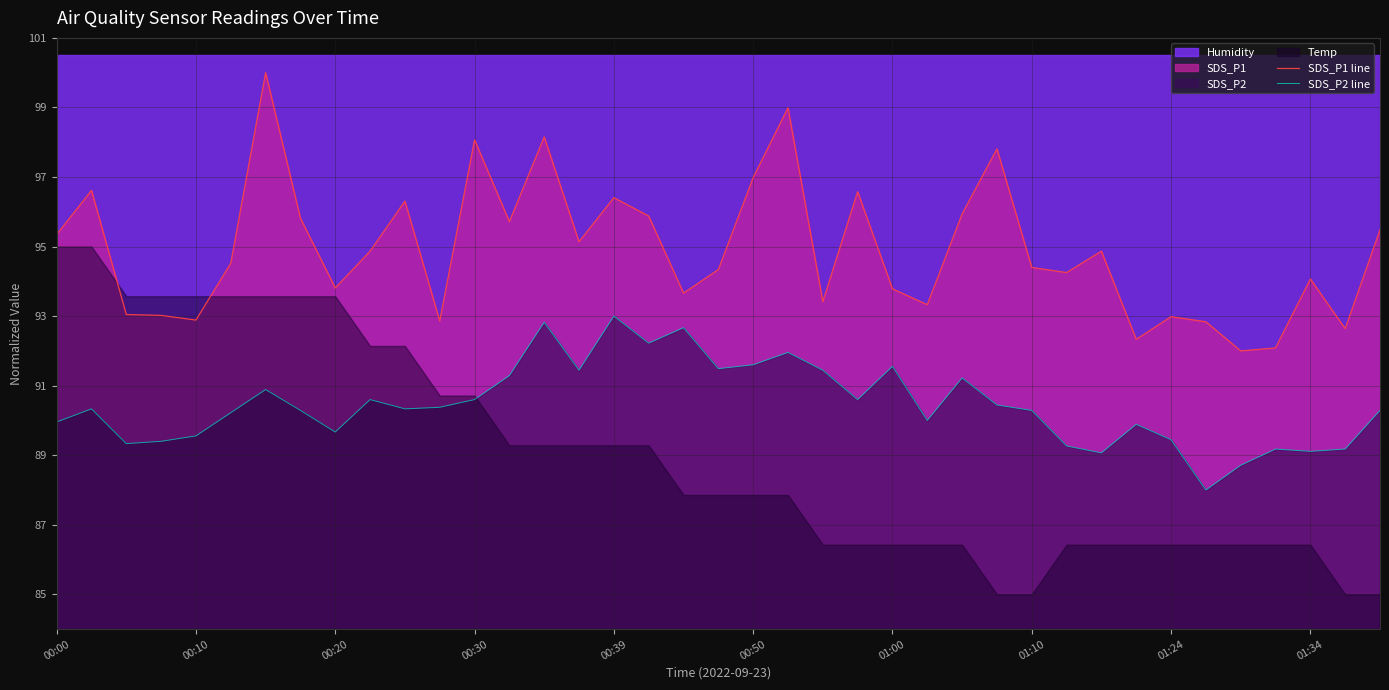

What is the average value of the SDS_P1 line series?

94.9